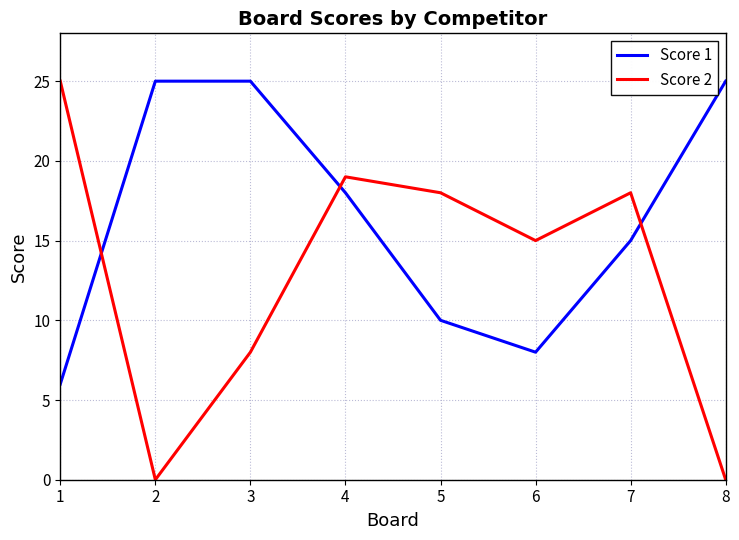

After their last crossing, which series has the higher values: Score 2 or Score 1?

Score 1